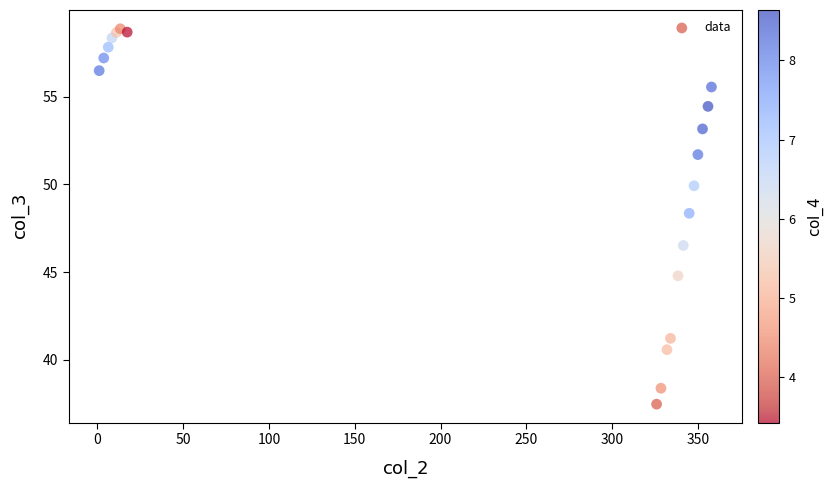

What Y value in the scatter plot is closest to 48?

48.4